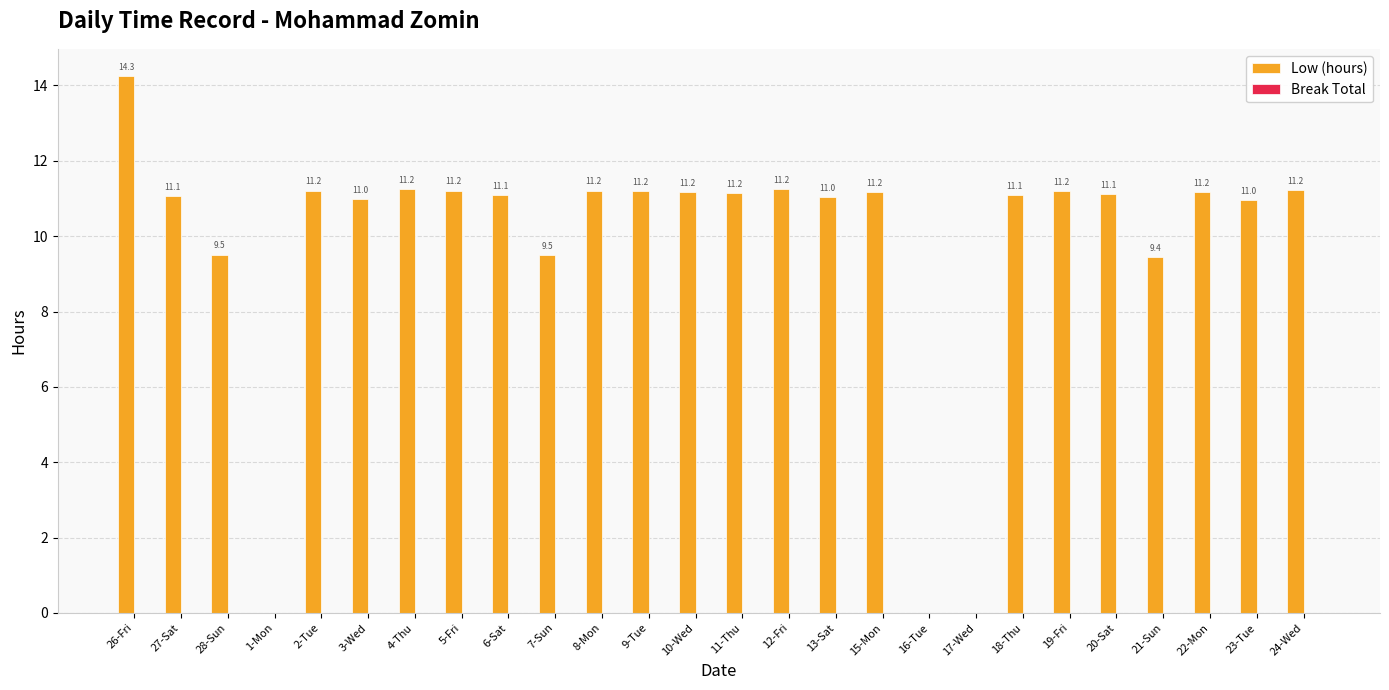

At which category does the chart reach its peak across all series?

26-Fri